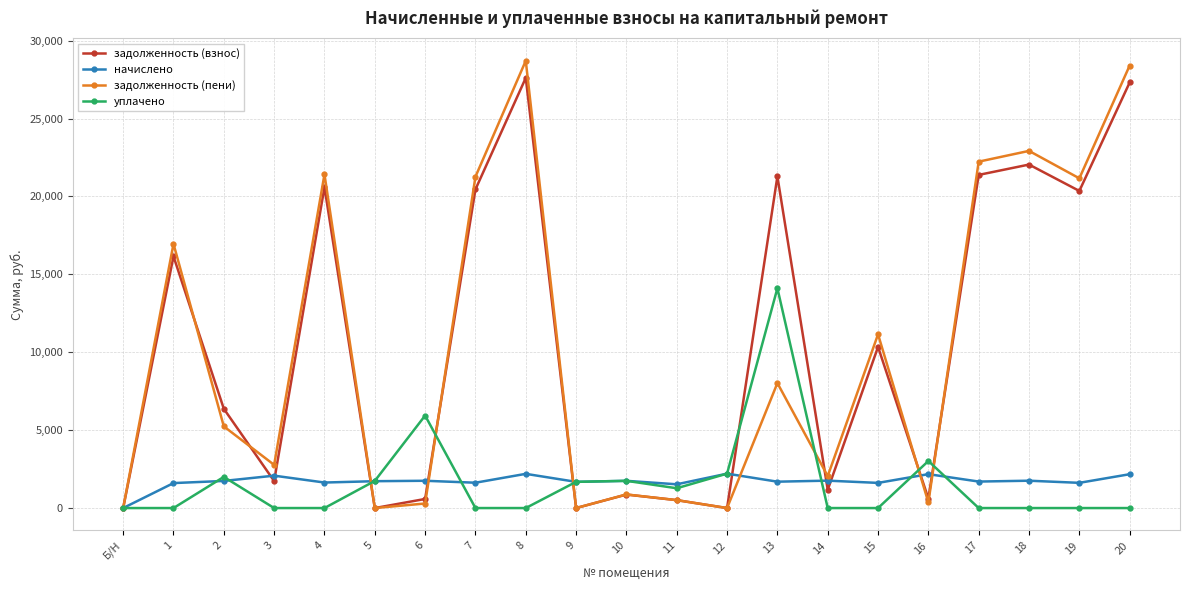

How many series are shown in this chart?

4